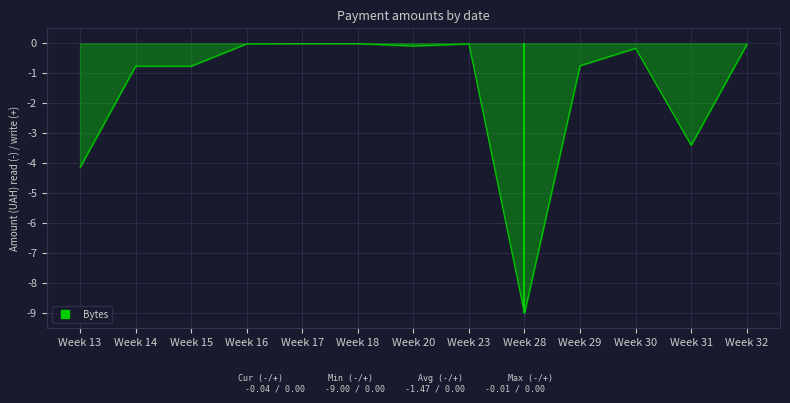

Reading left to right, what are all the values shown in this chart?

Week 13=-4.1	Week 14=-0.8	Week 15=-0.8	Week 16=-0.0	Week 17=-0.0	Week 18=-0.0	Week 20=-0.1	Week 23=-0.0	Week 28=-9.0	Week 29=-0.7	Week 30=-0.2	Week 31=-3.4	Week 32=-0.0